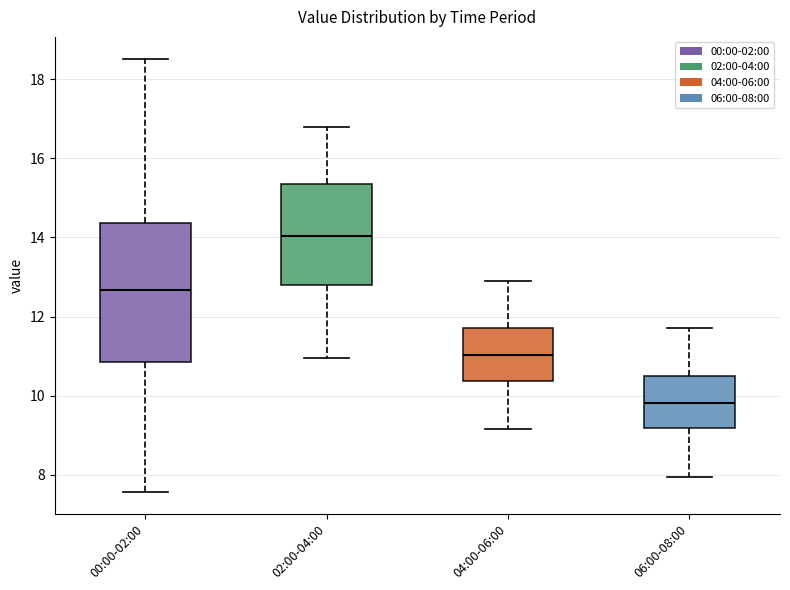

Which box is the tallest, from its lower edge to its upper edge?

00:00-02:00